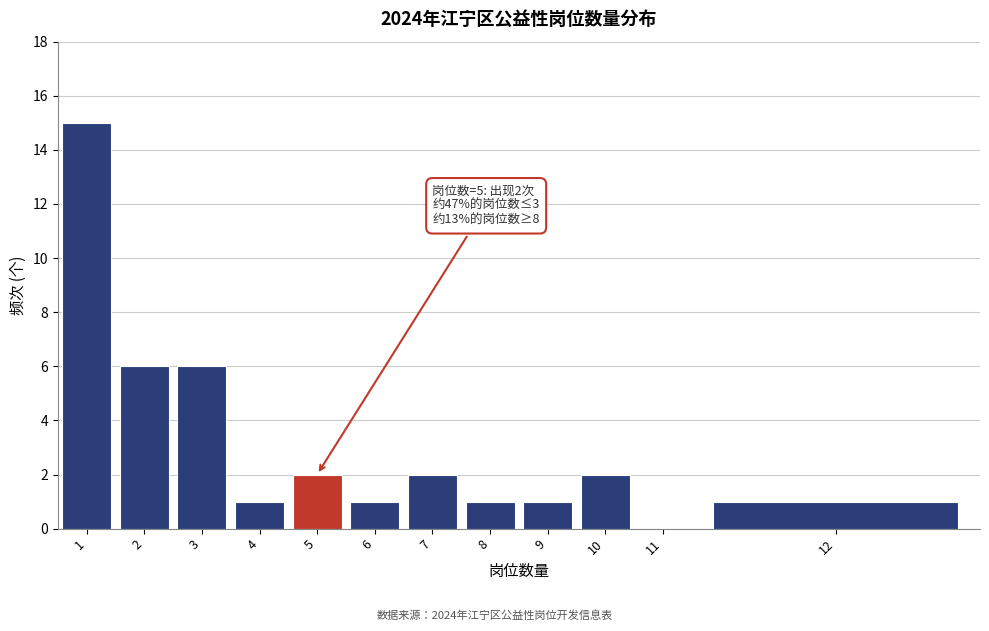

Reading left to right, extract all data points from this chart.

1=15	2=6	3=6	4=1	5=2	6=1	7=2	8=1	9=1	10=2	11=0	12=1